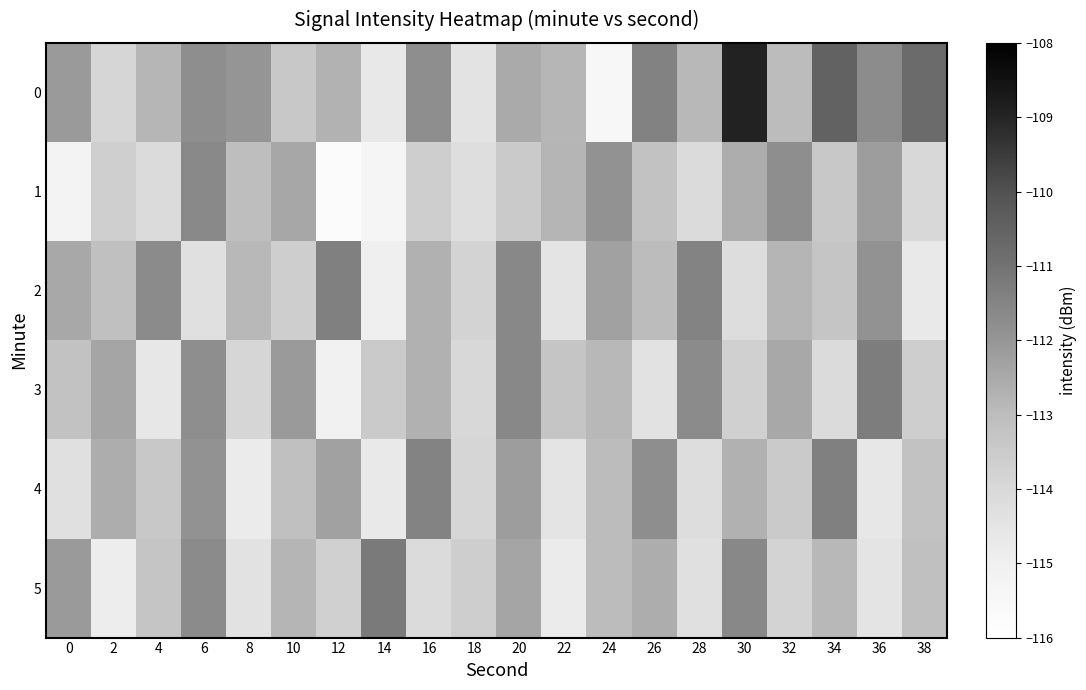

What is the spread (max minus min) of values at 36?

3.3